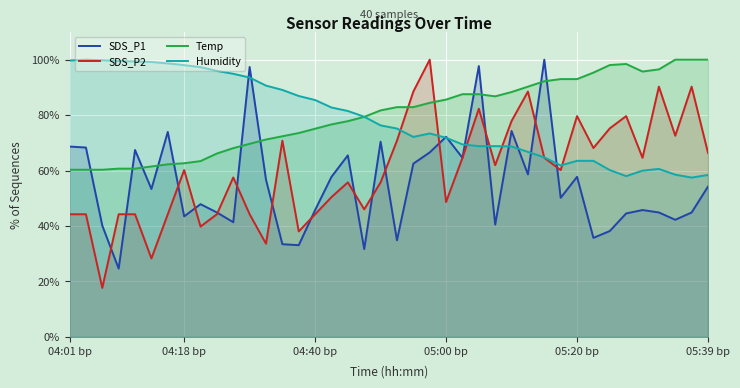

Reading left to right, extract all data points from this chart.

SDS_P1: 68.7	68.3	40.1	24.6	67.4	53.3	73.9	43.5	47.9	44.9	41.4	97.4	56.7	33.5	33.1	45.8	57.7	65.5	31.7	70.4	34.9	62.5	66.5	72.2	64.6	97.7	40.5	74.3	58.6	100.0	50.2	57.7	35.7	38.2	44.5	45.8	44.9	42.3	44.9	54.2
SDS_P2: 44.2	44.2	17.7	44.2	44.2	28.3	44.2	60.2	39.8	44.2	57.5	44.2	33.6	70.8	38.1	44.2	50.4	55.8	46.0	55.8	70.8	88.5	100.0	48.7	64.6	82.3	61.9	77.9	88.5	64.6	60.2	79.6	68.1	75.2	79.6	64.6	90.3	72.6	90.3	66.4
Temp: 60.3	60.3	60.3	60.7	60.7	61.5	62.3	62.6	63.4	66.1	68.1	69.6	71.2	72.4	73.5	75.1	76.7	77.8	79.4	81.7	82.9	82.9	84.4	85.6	87.5	87.5	86.8	88.3	90.3	92.2	93.0	93.0	95.3	98.1	98.4	95.7	96.5	100.0	100.0	100.0
Humidity: 99.7	100.0	99.8	99.5	99.4	99.2	98.6	98.0	97.3	95.9	94.9	93.6	90.6	89.1	86.9	85.4	82.7	81.5	79.4	76.3	75.2	72.1	73.4	71.8	69.4	68.8	68.8	68.7	66.7	64.8	61.9	63.5	63.5	60.2	58.0	60.0	60.6	58.5	57.5	58.4